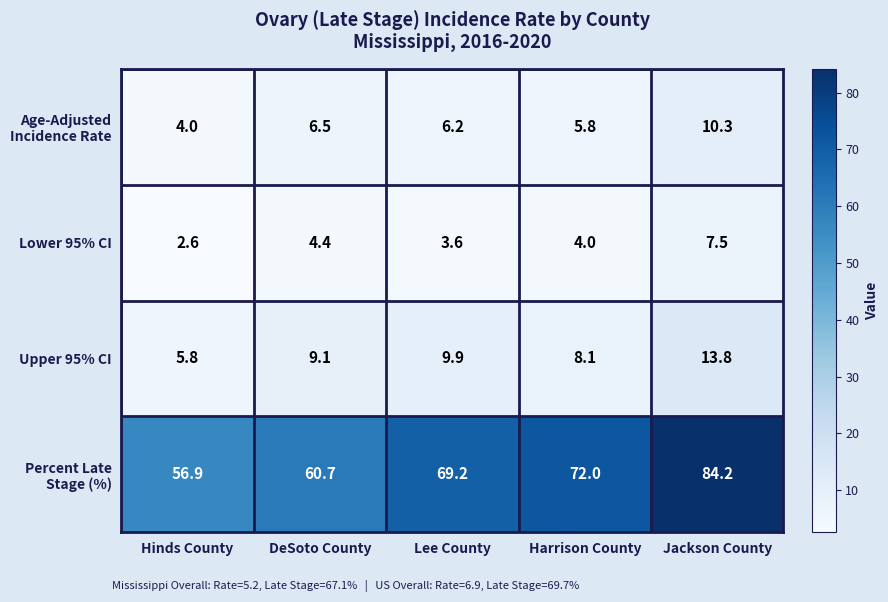

What is the spread (max minus min) of values at DeSoto County?

56.3